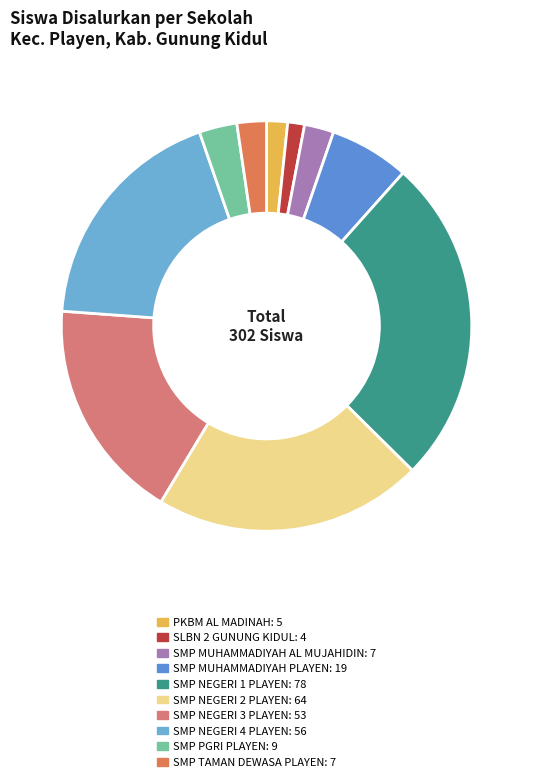

How many segments does this pie chart have?

10